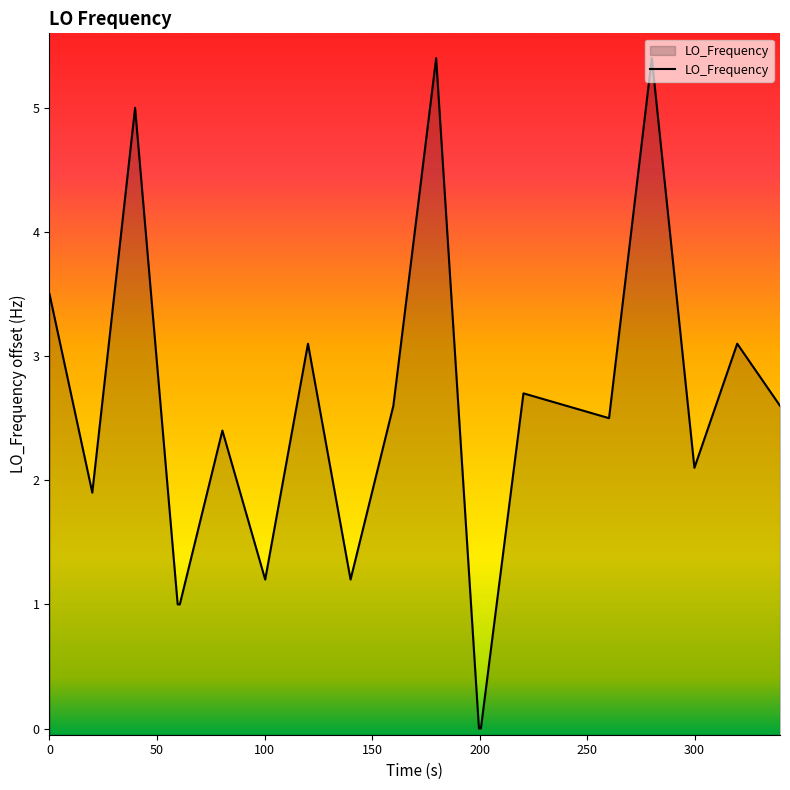

Reading left to right, transcribe all the data shown in this chart.

3.5	1.9	5.0	1.0	1.0	2.4	1.2	3.1	1.2	2.6	5.4	0.0	0.0	2.7	2.6	2.5	5.4	2.1	3.1	2.6